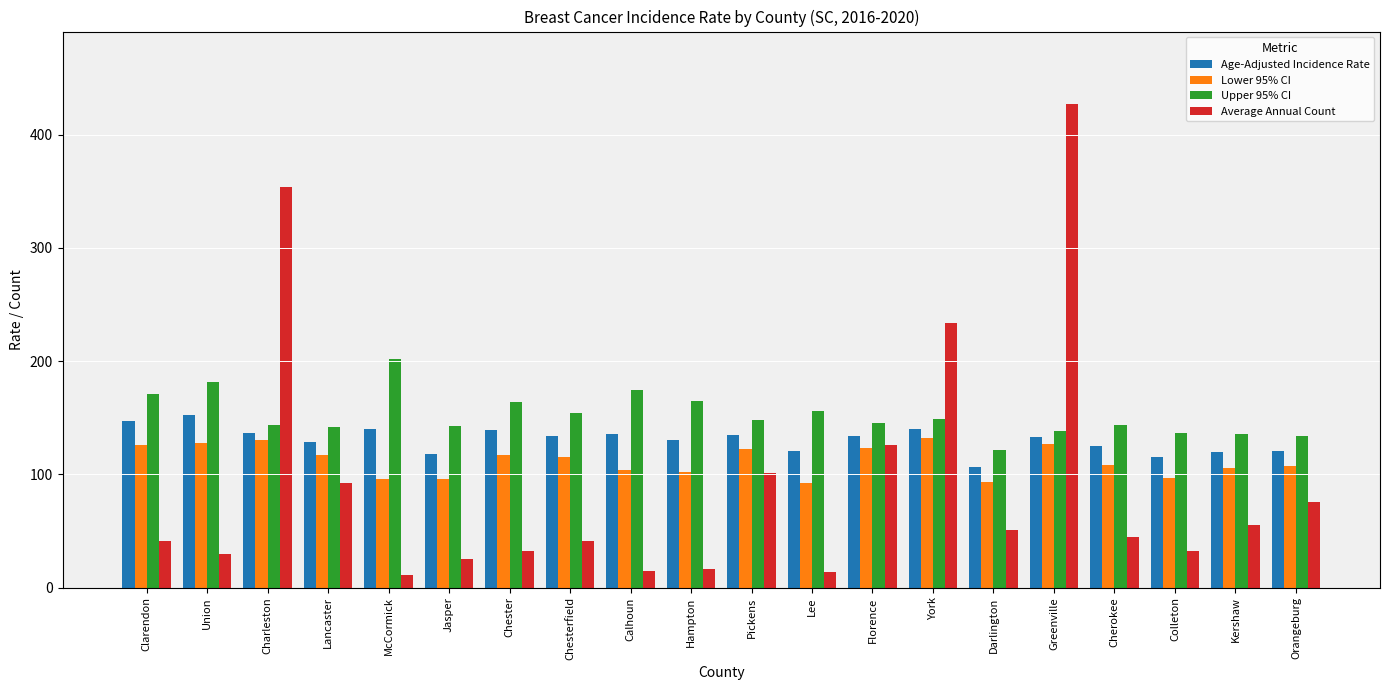

What are all the series names shown in the legend?

Age-Adjusted Incidence Rate, Lower 95% CI, Upper 95% CI, Average Annual Count